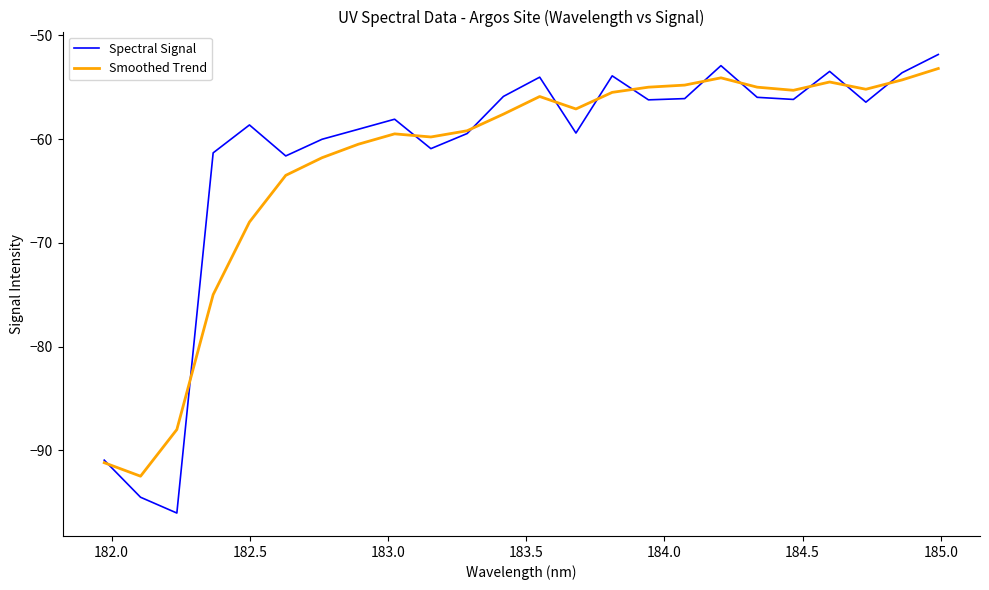

Which series has the largest range (max minus min)?

Spectral Signal